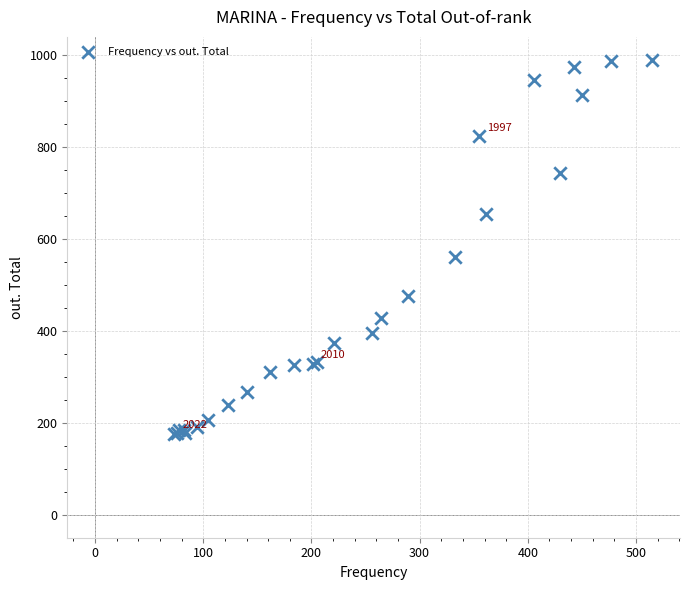

What Y value in the scatter plot is closest to 583?

560